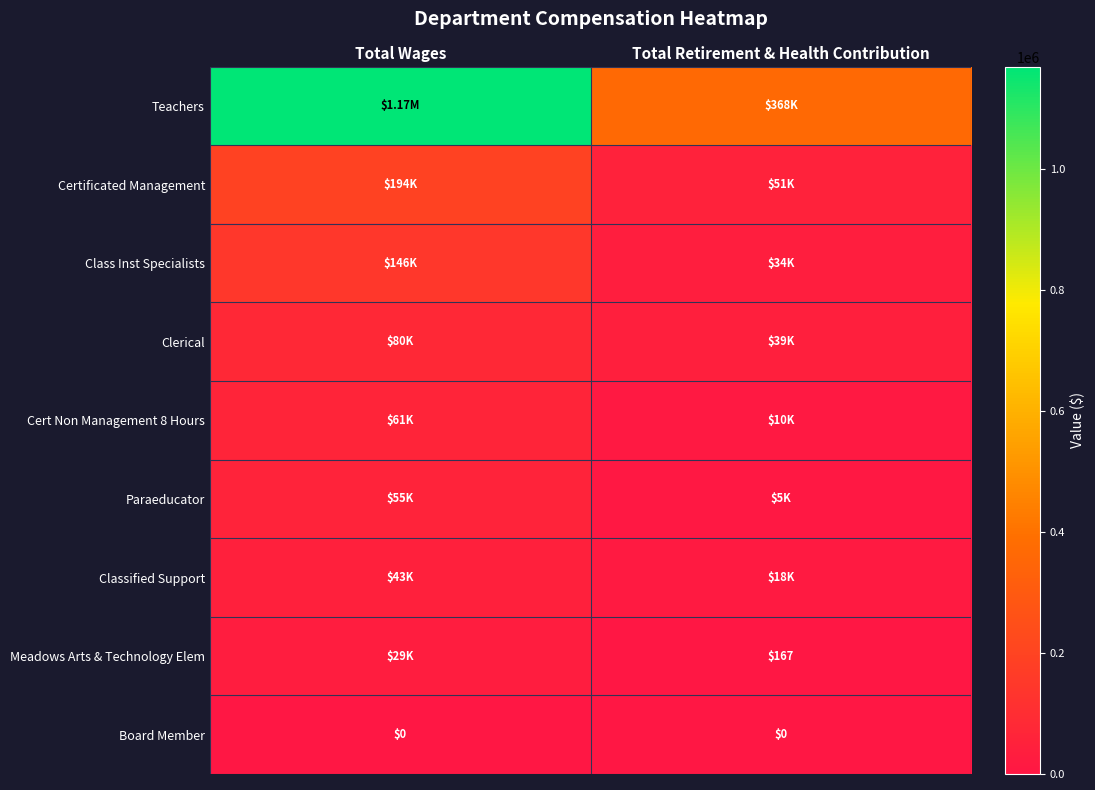

How many data points in Teachers are less than 1169778?

1